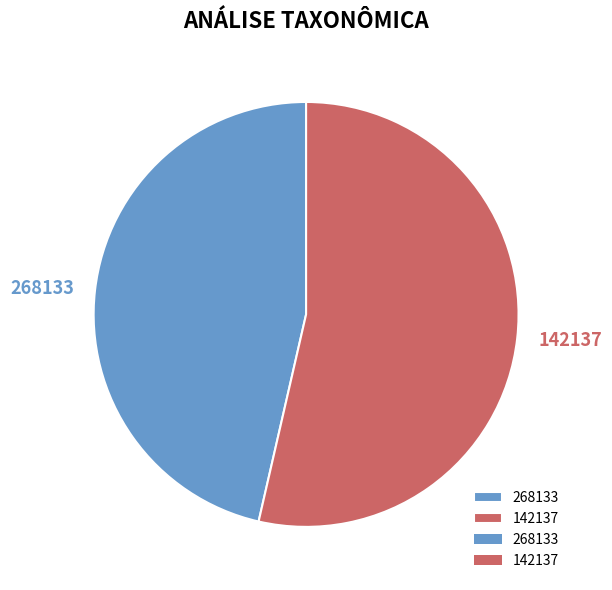

Which slice is the smallest?

268133